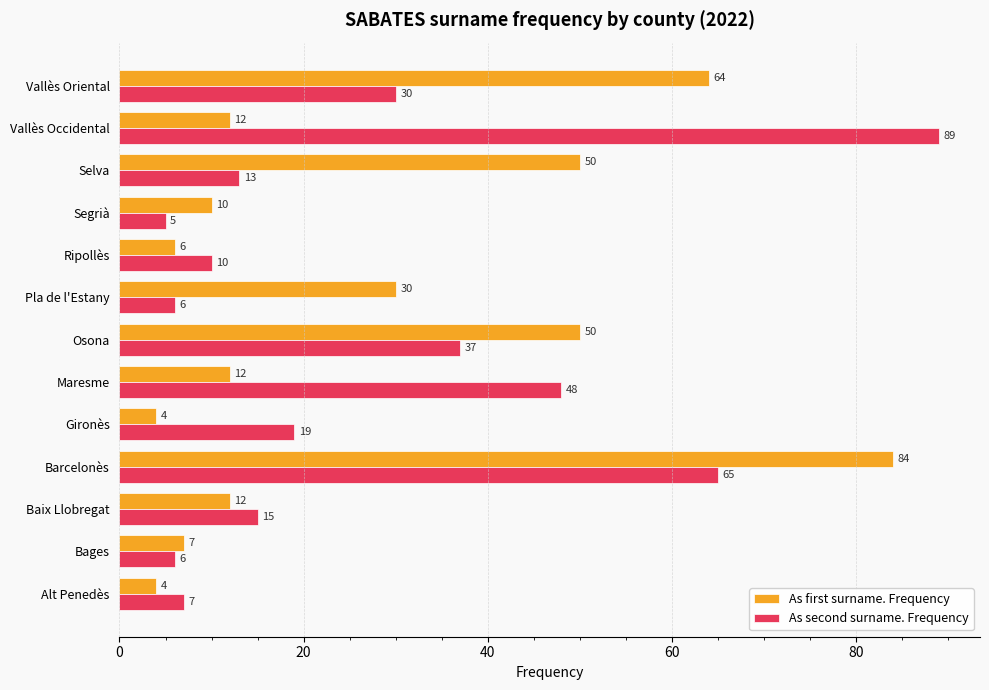

Rank the series by their average value, from highest to lowest.

As second surname. Frequency, As first surname. Frequency